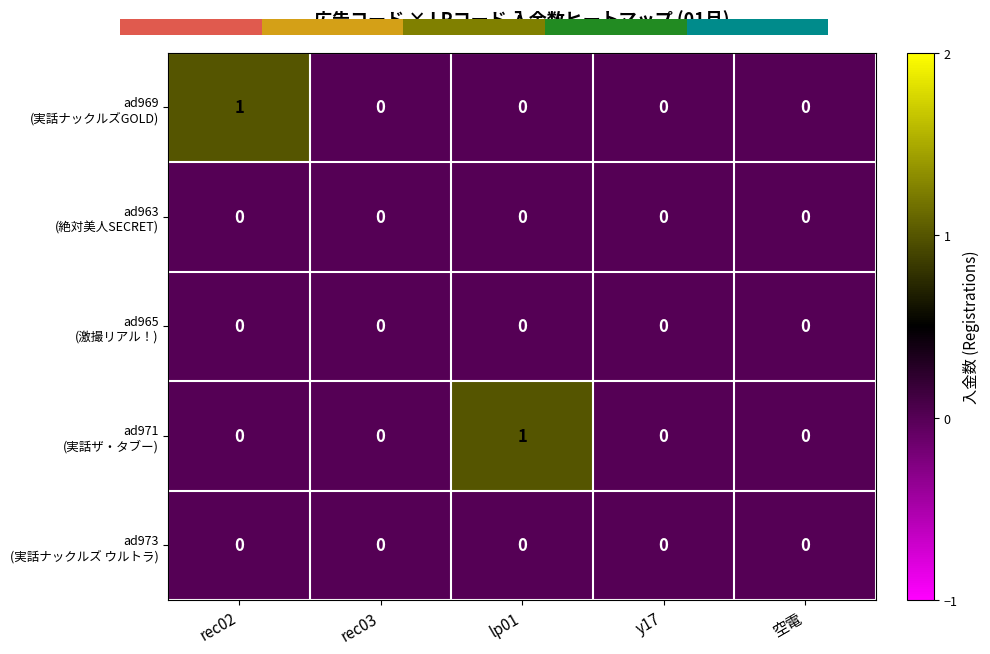

True or false: ad963 (絶対美人SECRET) has a value of 0 at lp01.

True